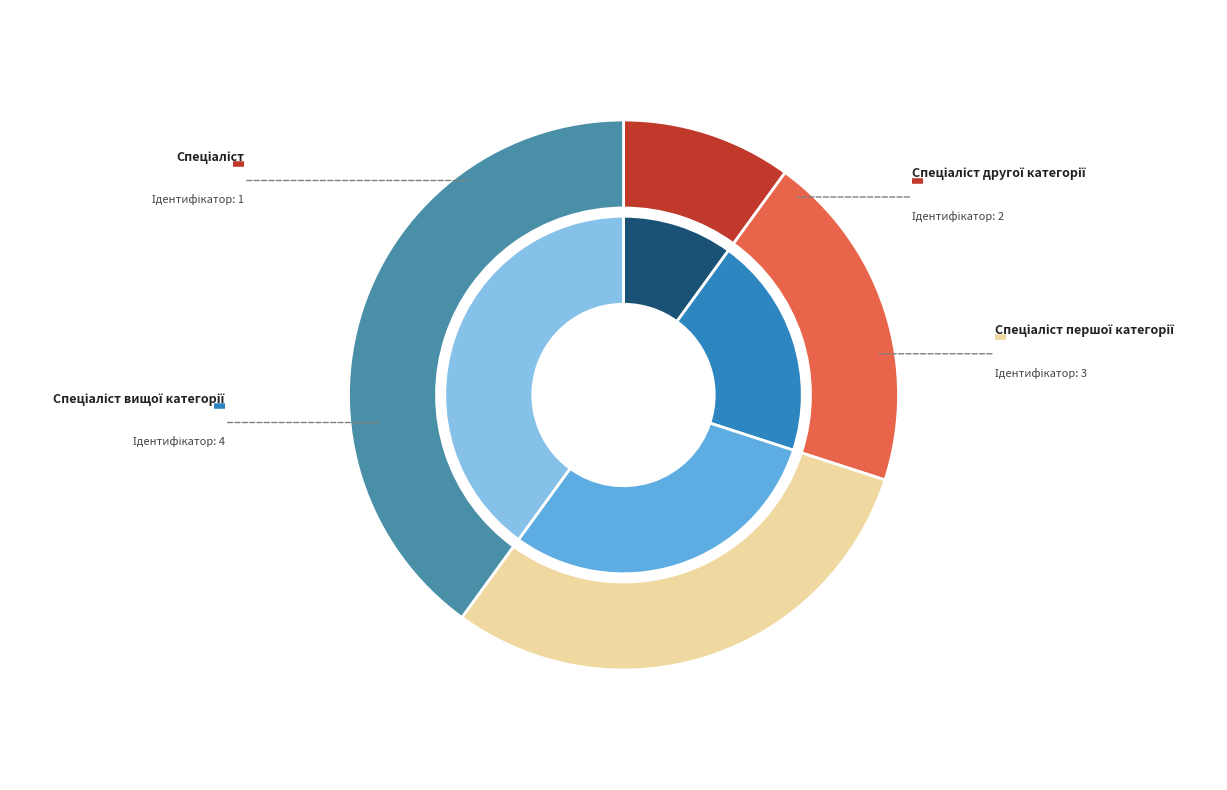

To the nearest percent, what is the average slice percentage?

25%